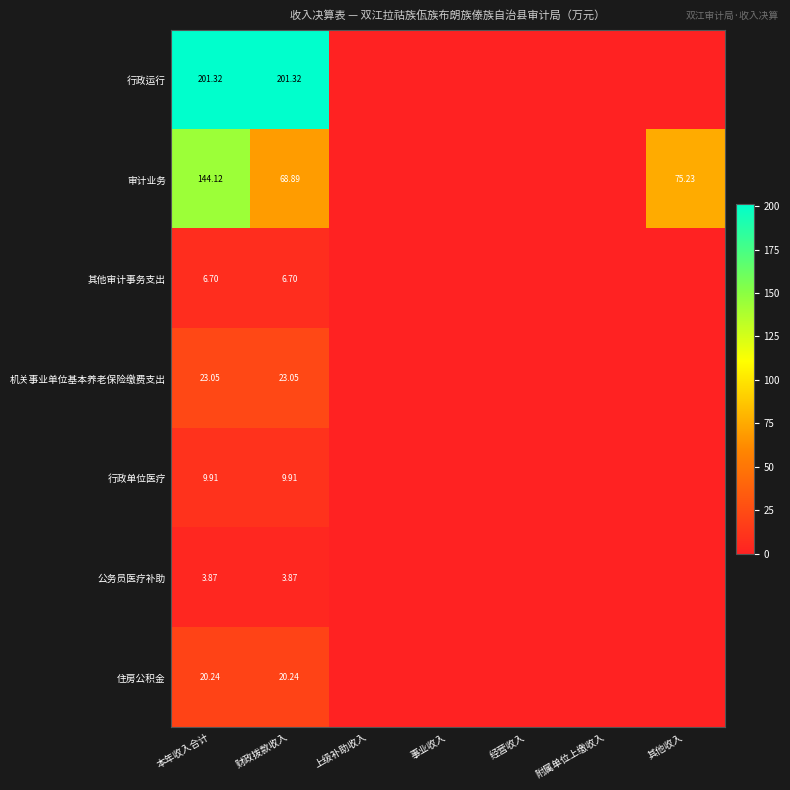

Where is 行政运行 nearest to the value 100?

上级补助收入